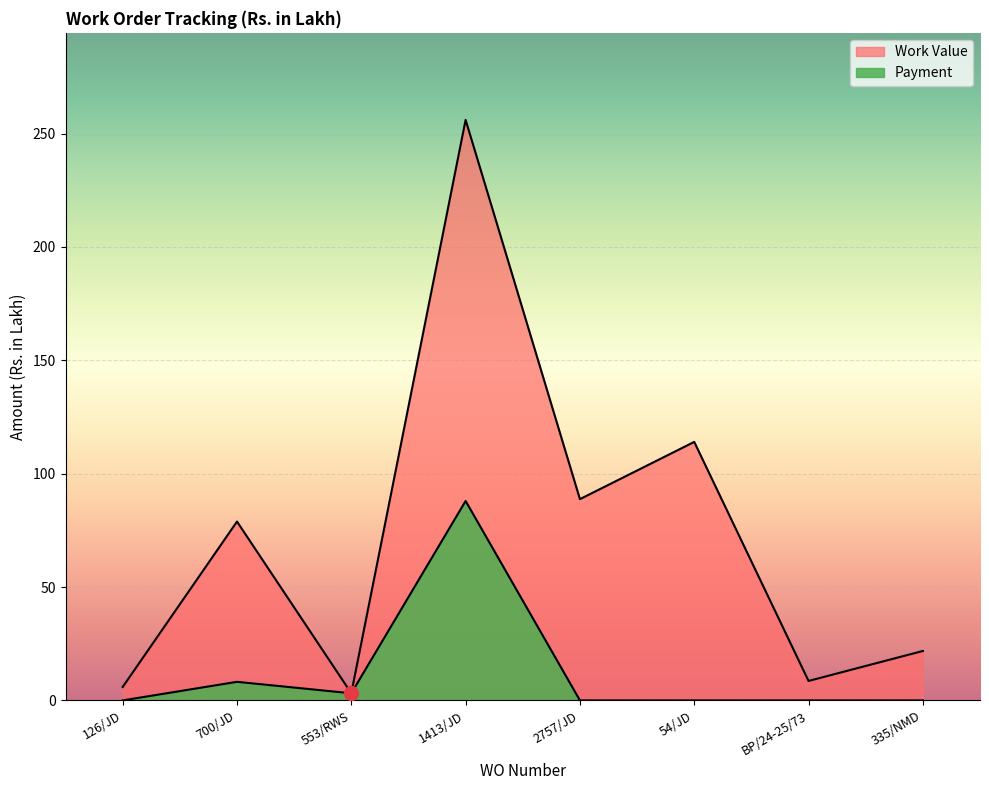

In Work Value, how many points are lower than both neighbors (excluding endpoints)?

3